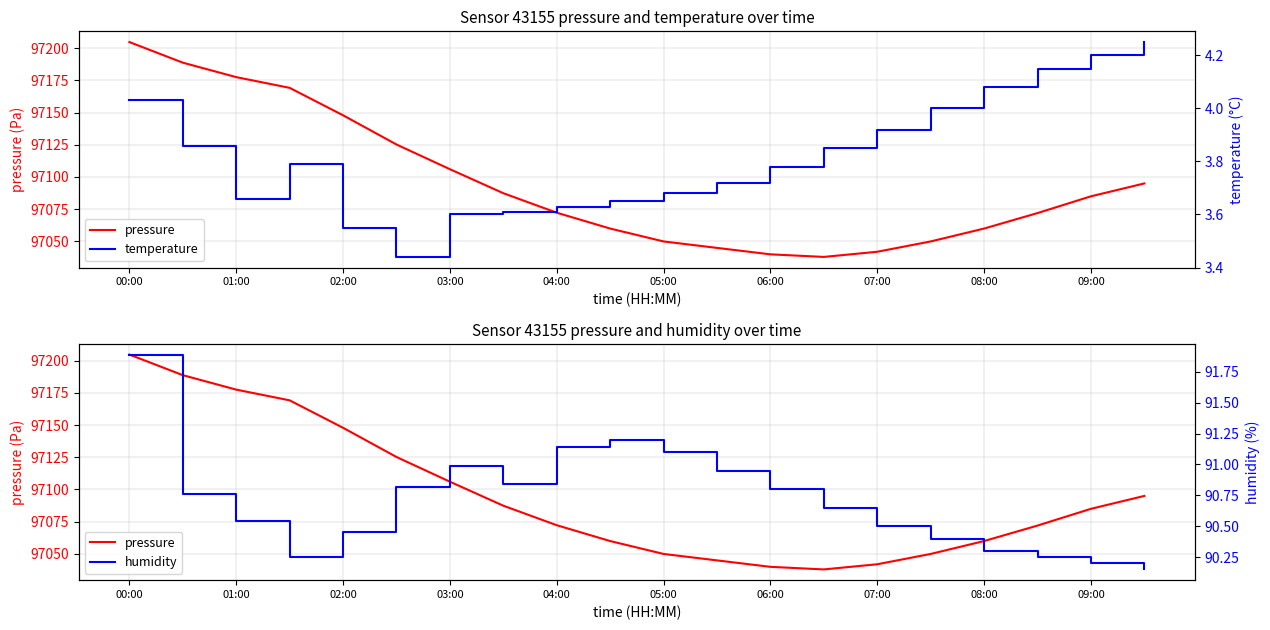

True or false: temperature and pressure intersect in this chart.

False